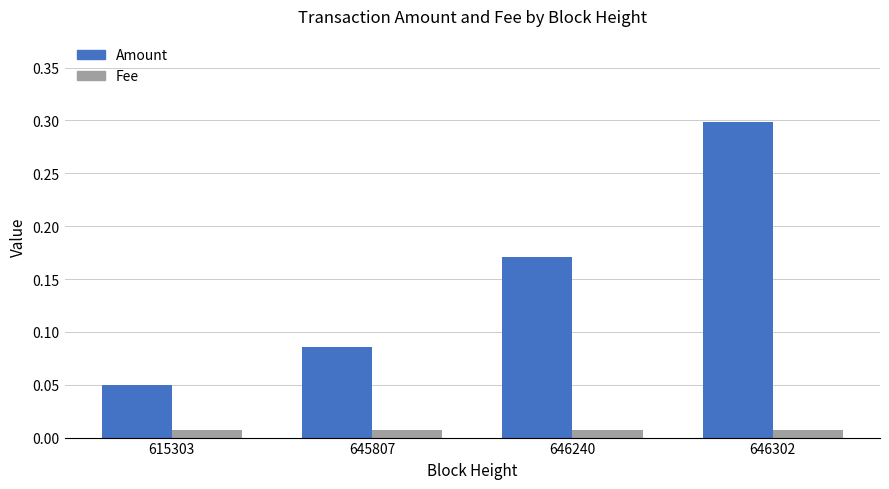

Which series has the largest total across all categories?

Amount